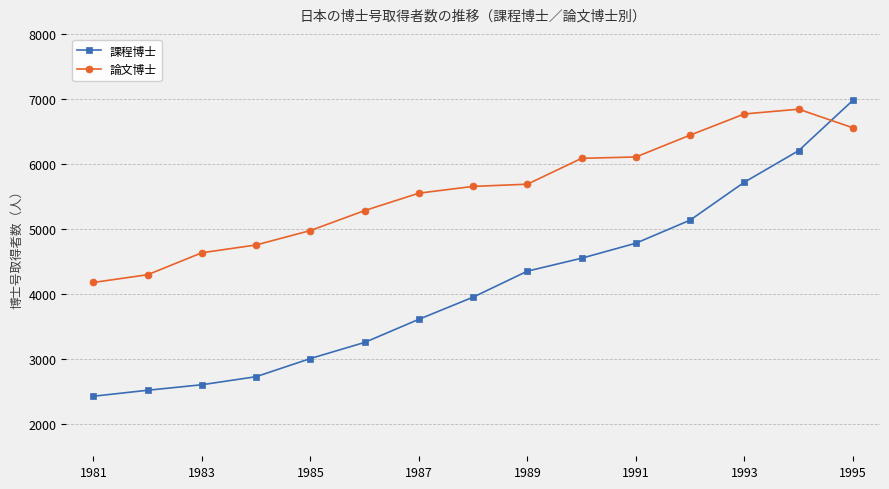

What is the difference between the maximum and second lowest values in the 論文博士 series?

2547